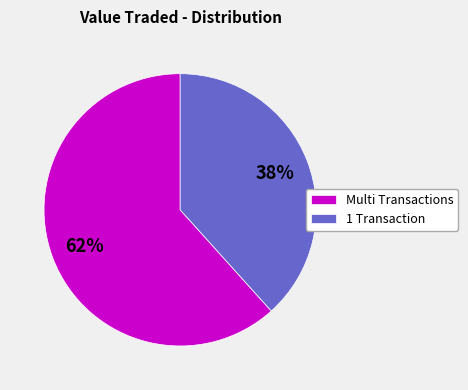

Do Multi Transactions and 1 Transaction together represent more than half of the pie?

Yes